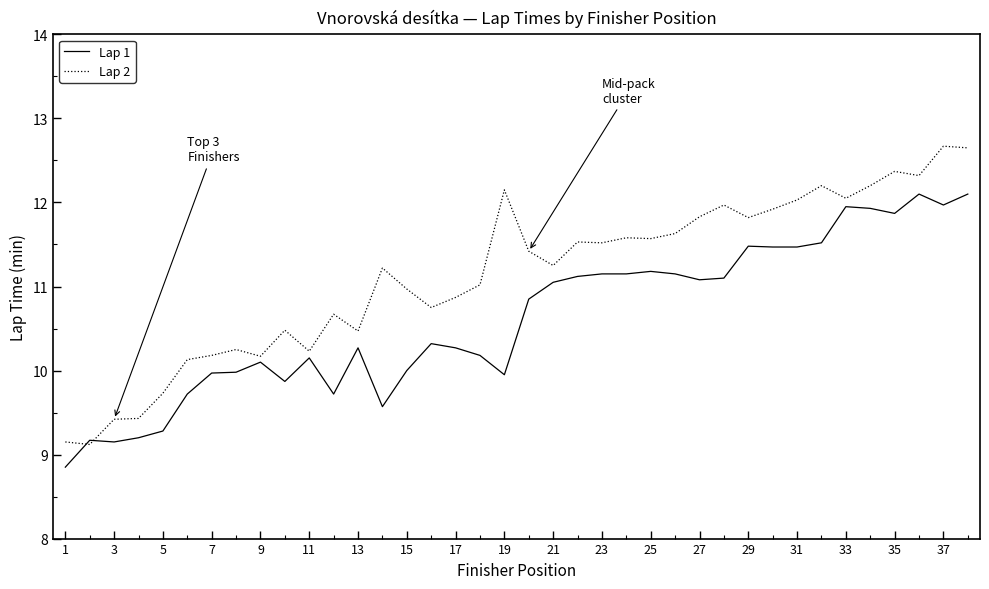

Count the number of categories in the chart.

38